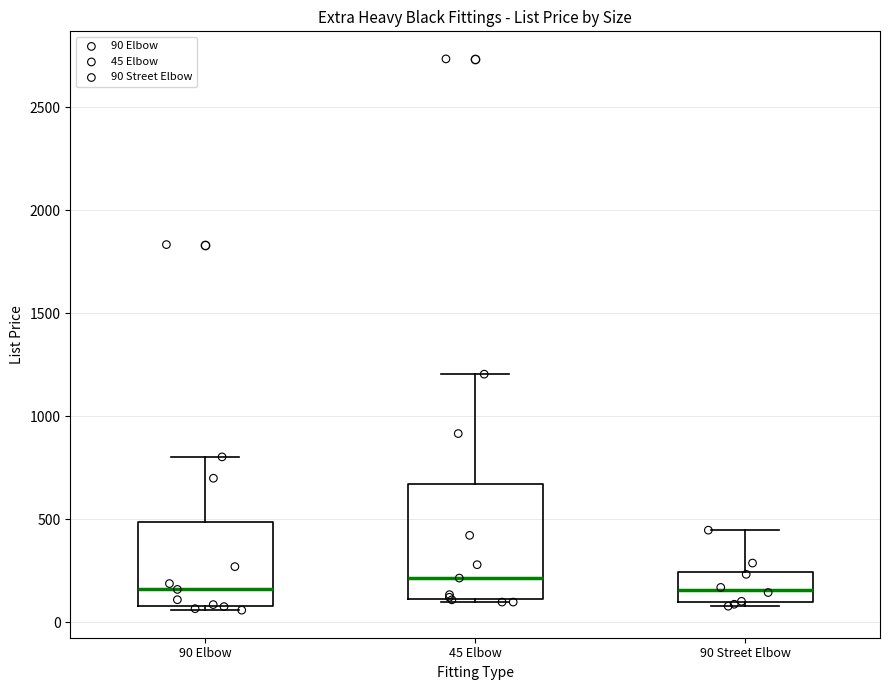

Where does the median line of the box for 90 Street Elbow sit on the y-axis? The values are not printed on the chart, so give them approximately, as read against the axis.

150